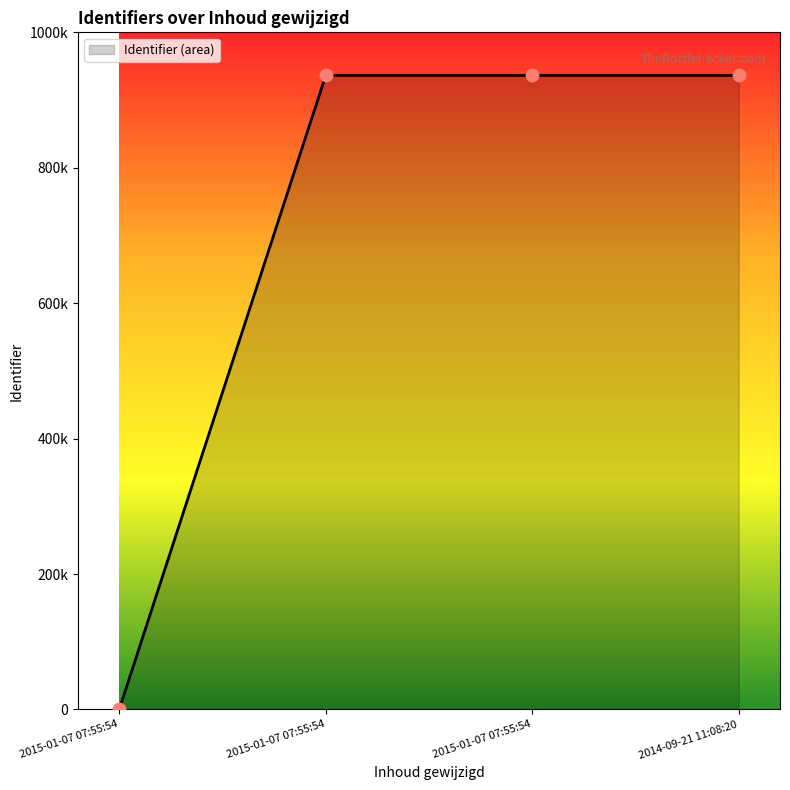

Approximately how many times larger is the value at 2015-01-07 07:55:54 compared to 2014-09-21 11:08:20?

1.0